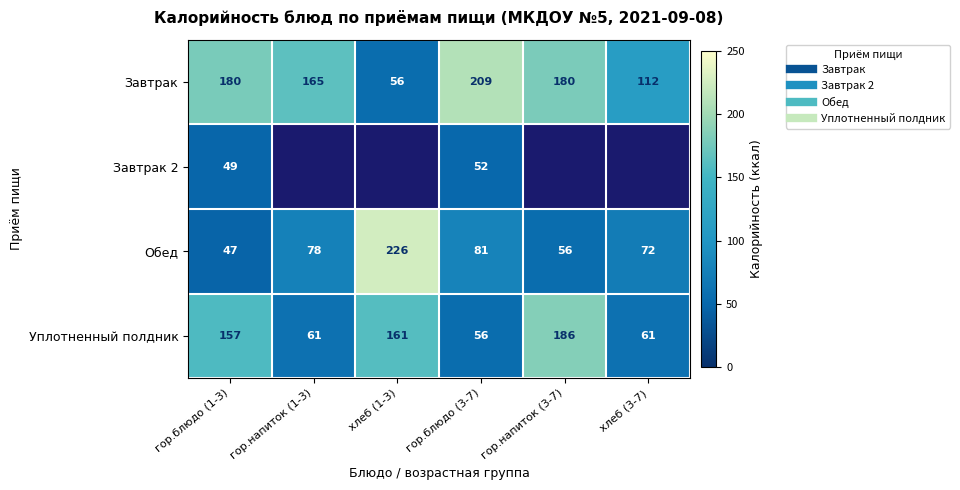

How many data points in Завтрак are above 179?

3